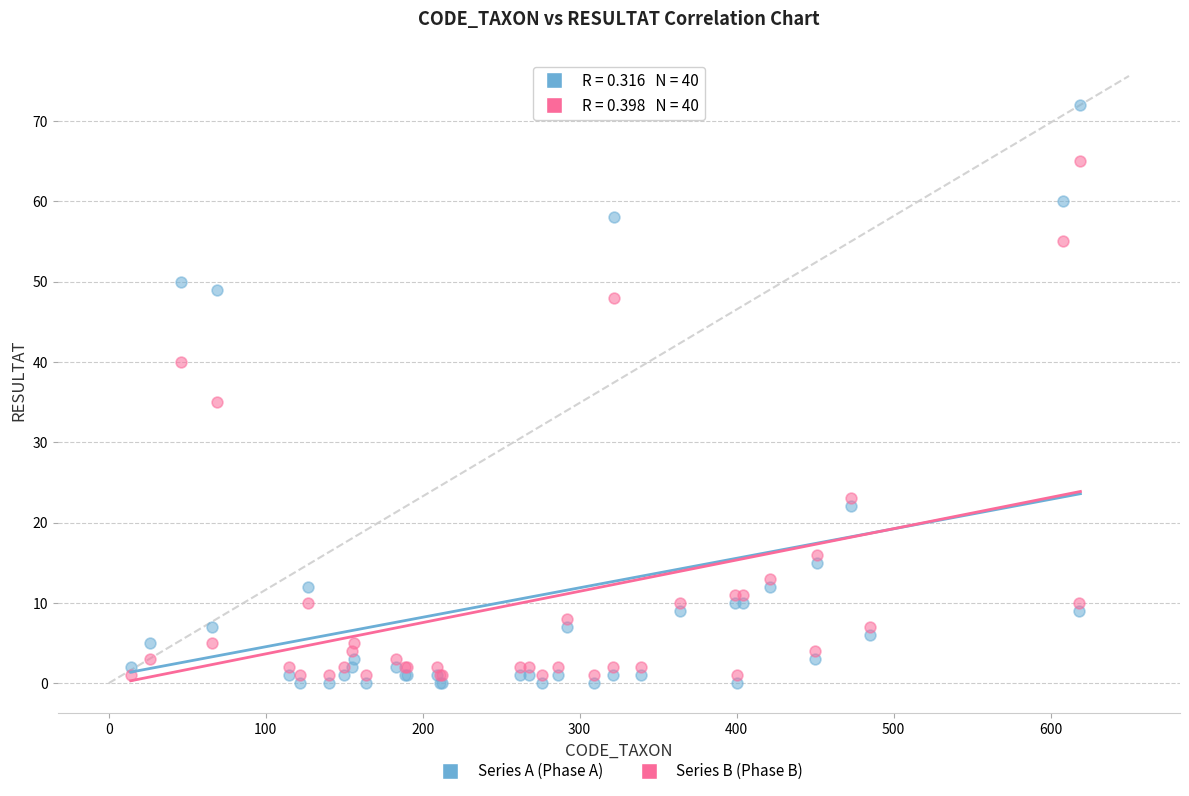

Across all series, what Y value is closest to 36?

35